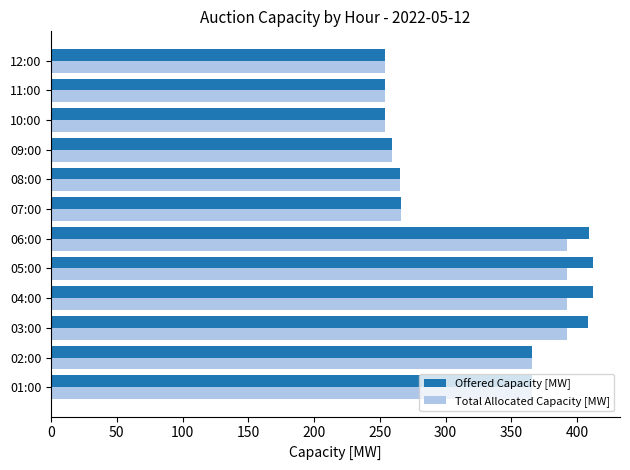

The Offered Capacity [MW] series shows 254 at 11:00. True or false?

True